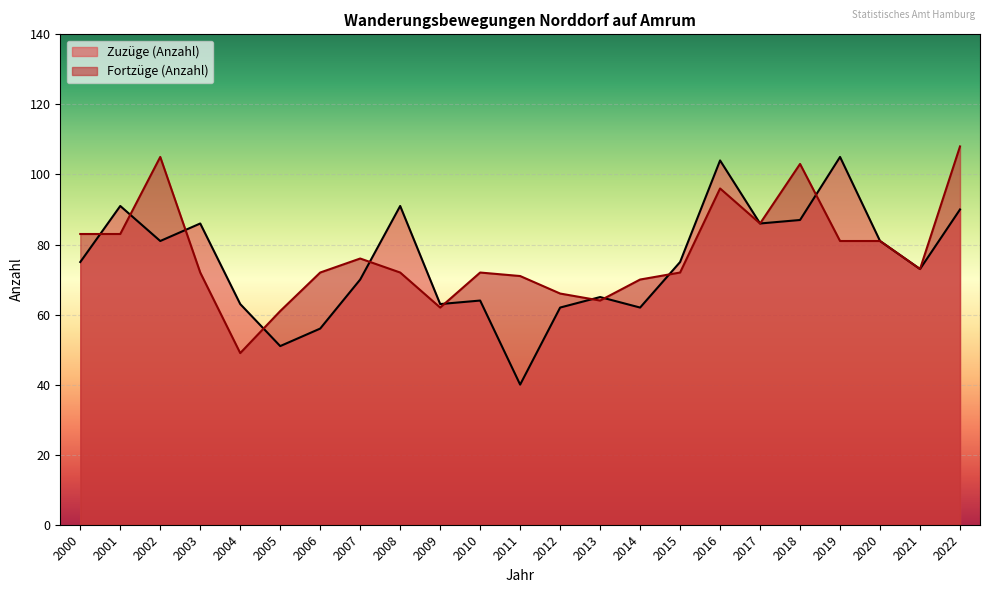

What is the value of the Fortzüge (Anzahl) point at the 8th from the left?

76